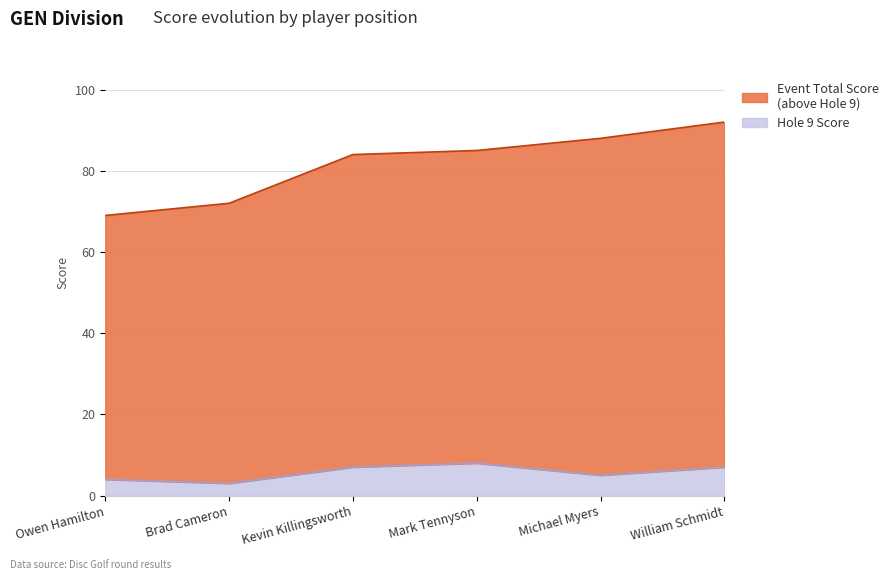

The value of hole_9 at Mark Tennyson is 8. True or false?

True